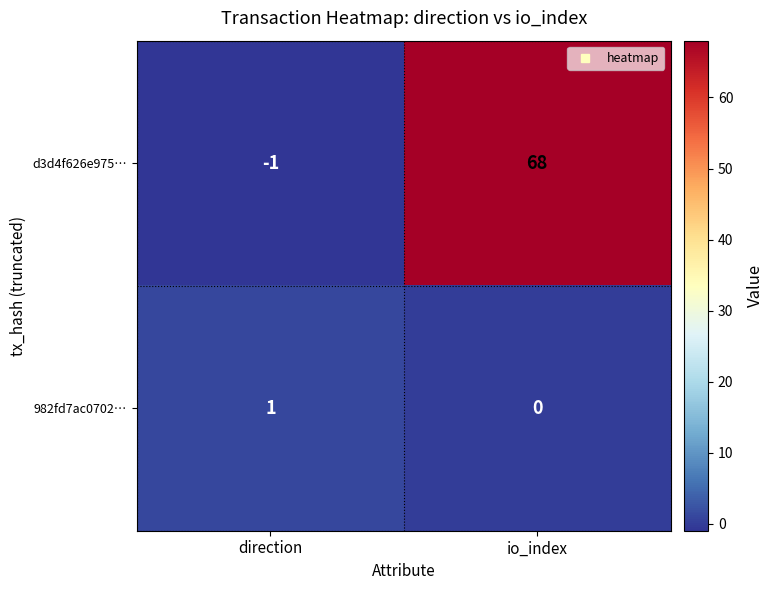

What is the greatest value displayed?

68